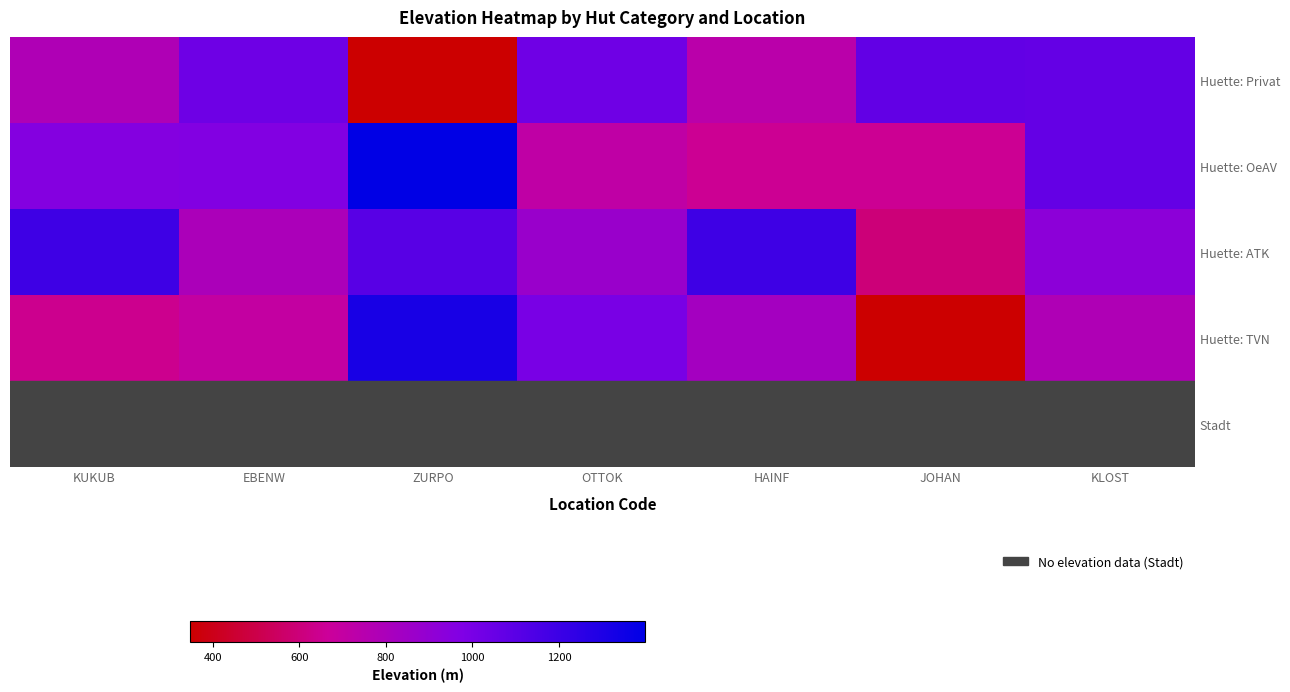

At ZURPO, list the series in order from smallest to largest.

Stadt, Huette: Privat, Huette: ATK, Huette: TVN, Huette: OeAV